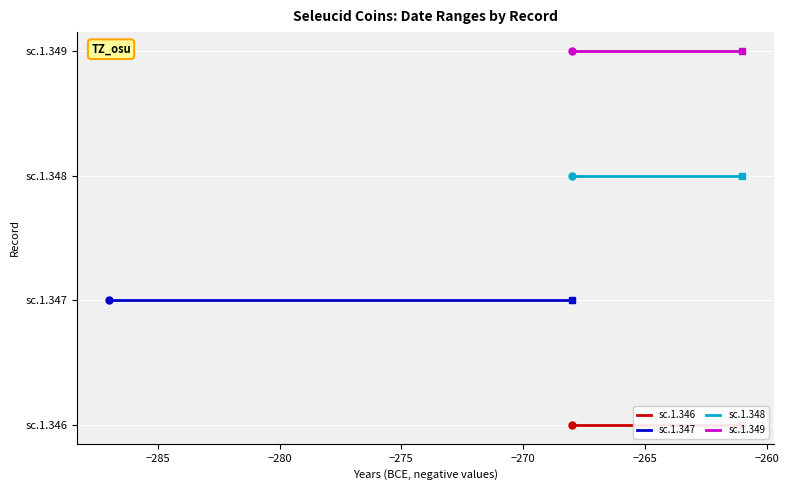

The value of sc.1.348 at −290 is 3. True or false?

False